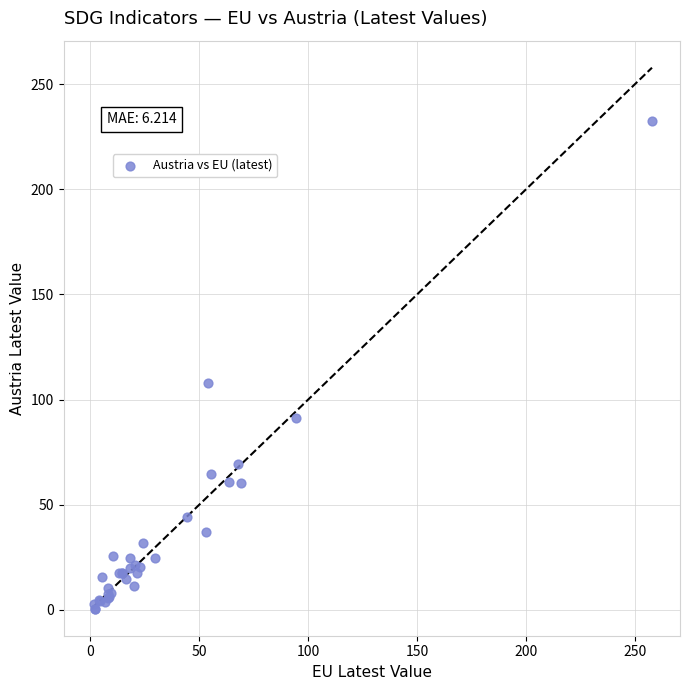

What Y value in the scatter plot is closest to 116?

108.0